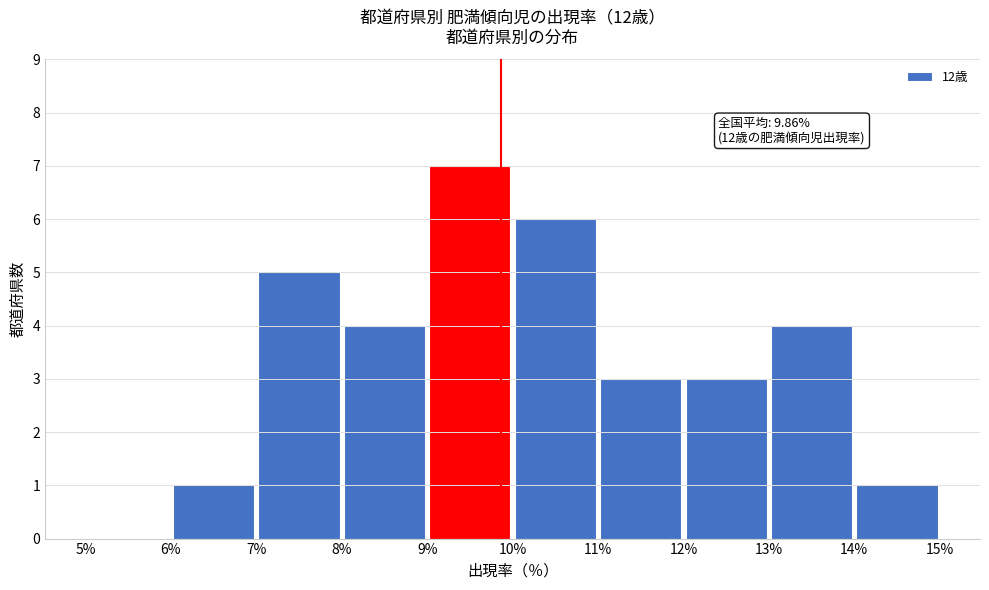

Over which range of the x-axis is the bar tallest?

9% to 10%